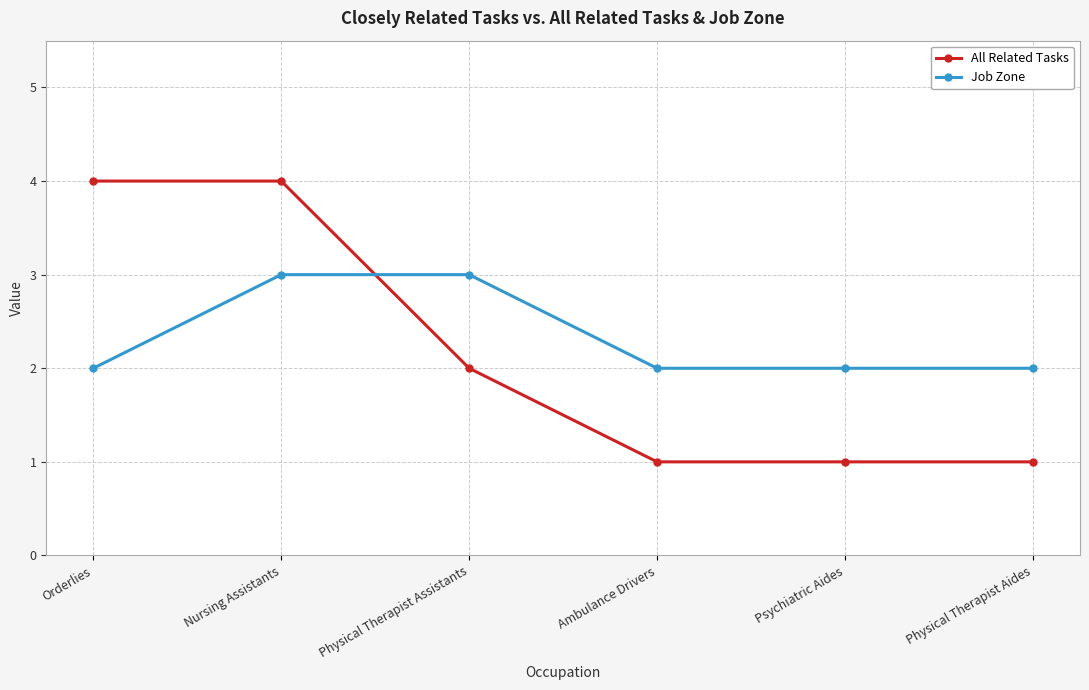

Rank the series by their average value, from lowest to highest.

All Related Tasks, Job Zone